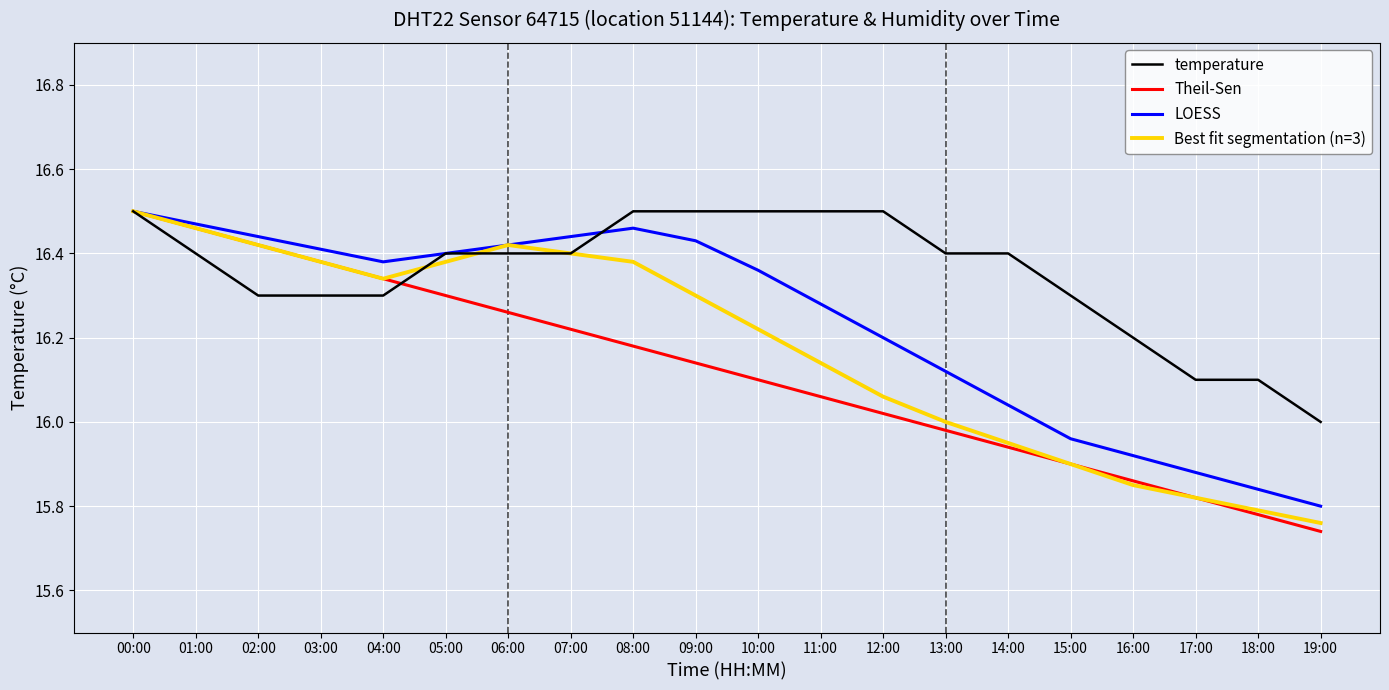

What position from the left is 19:00?

20